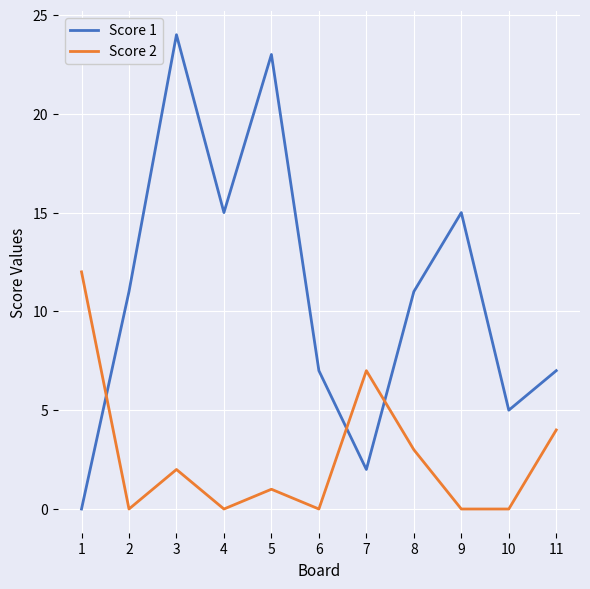

List the series in order of their overall mean, lowest first.

Score 2, Score 1